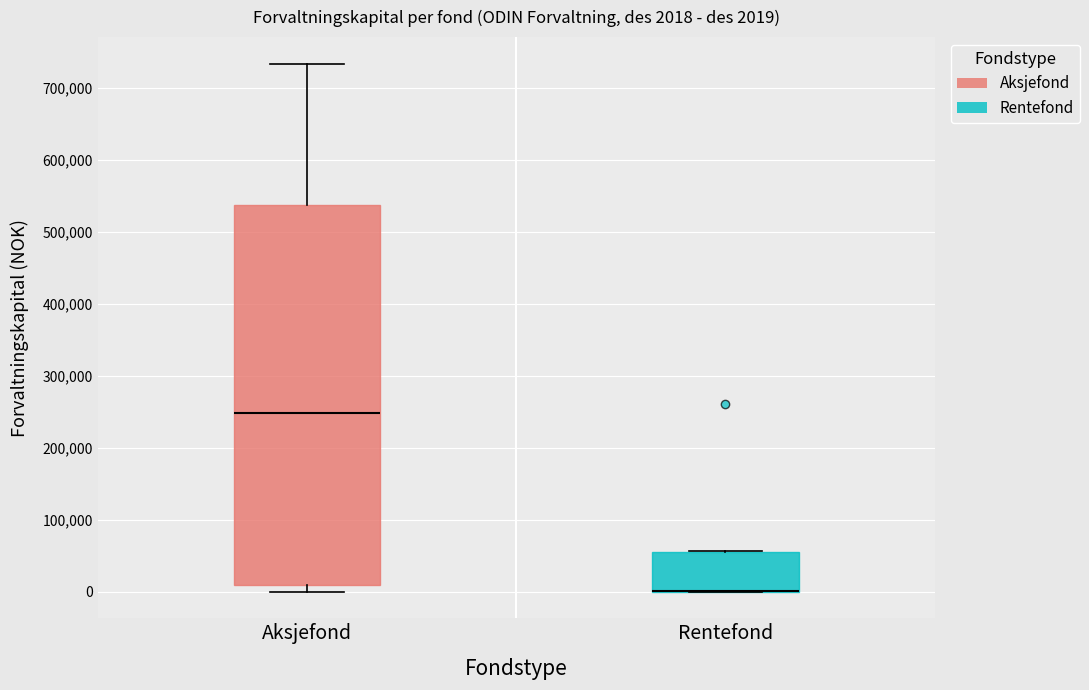

Which box is the tallest, from its lower edge to its upper edge?

Aksjefond